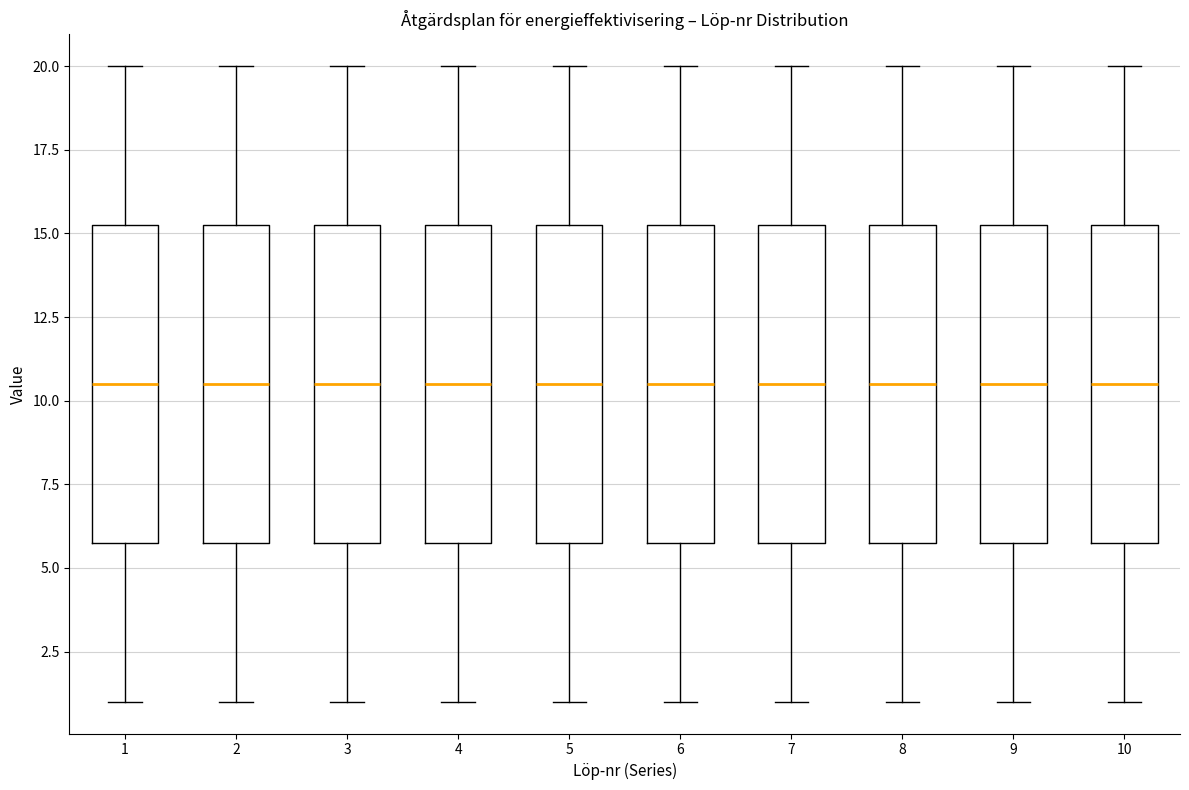

Where does the median line of the box at x = 9 sit on the y-axis? The values are not printed on the chart, so give them approximately, as read against the axis.

10.5